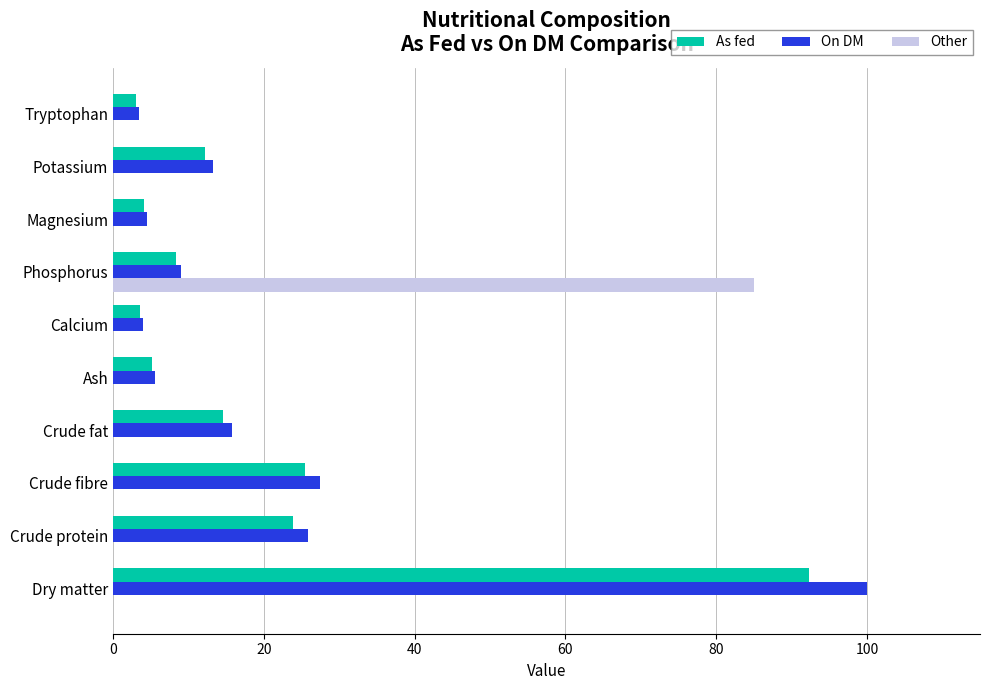

Between Crude fibre and Calcium, which series saw the biggest shift?

On DM